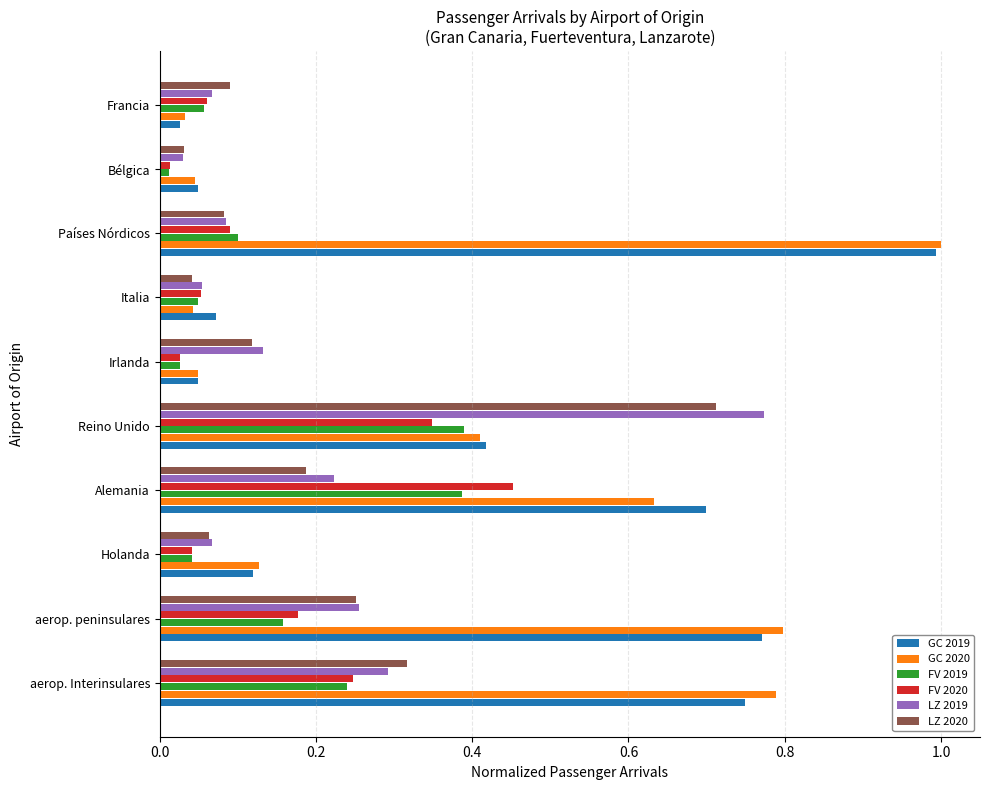

At how many categories does at least one series exceed 0?

10